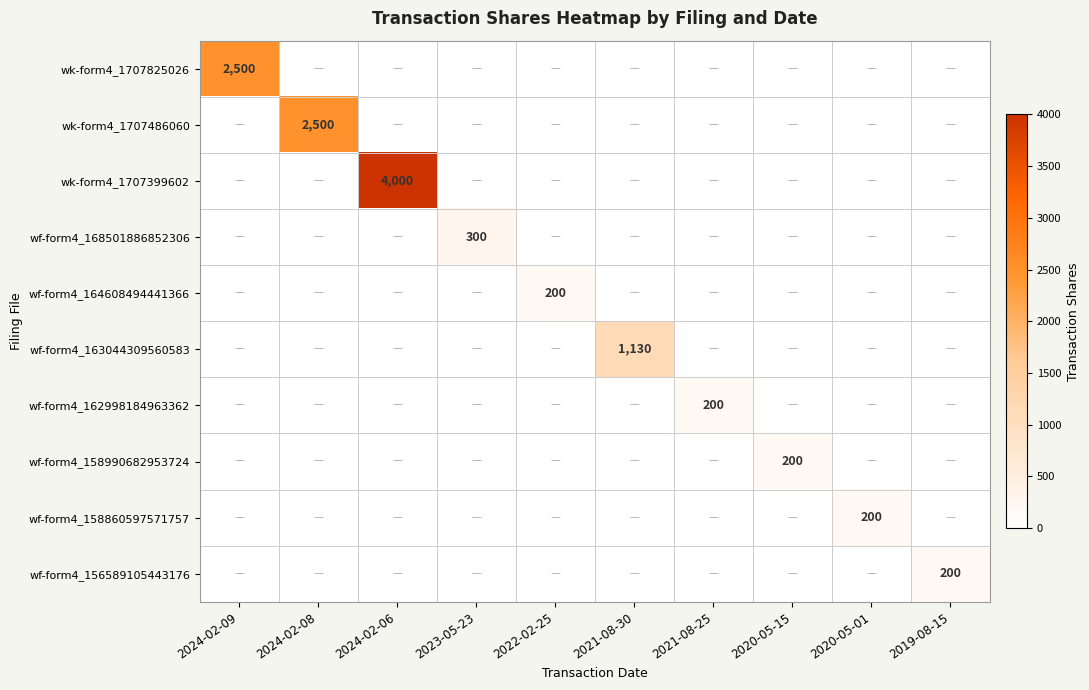

What is the total value across all series at 2021-08-30?

1130